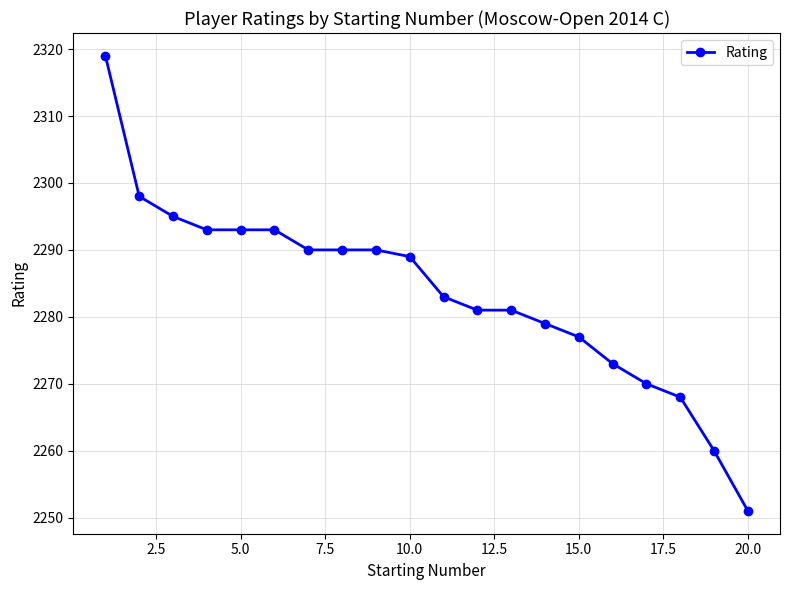

What is the difference between the maximum and minimum values?

68